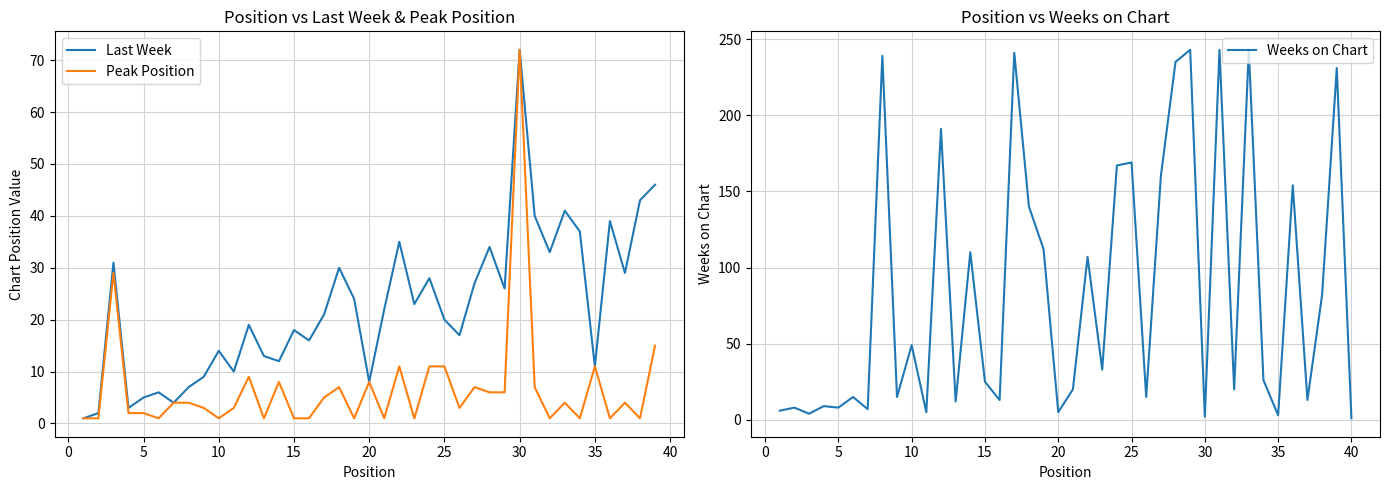

True or false: Weeks on Chart and Last Week cross at least once.

True